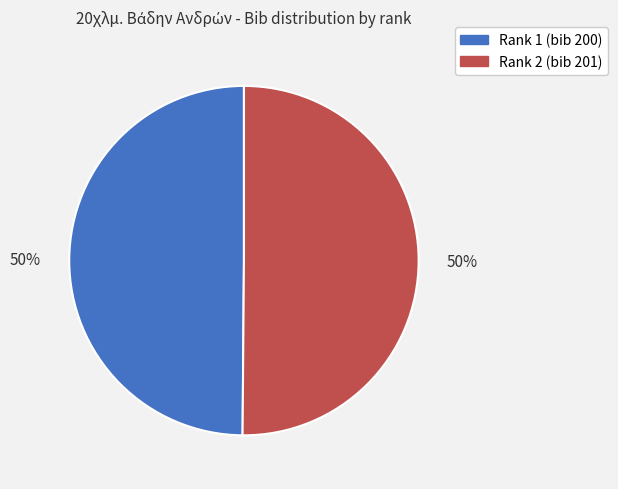

To the nearest percent, what is the average slice percentage?

50%